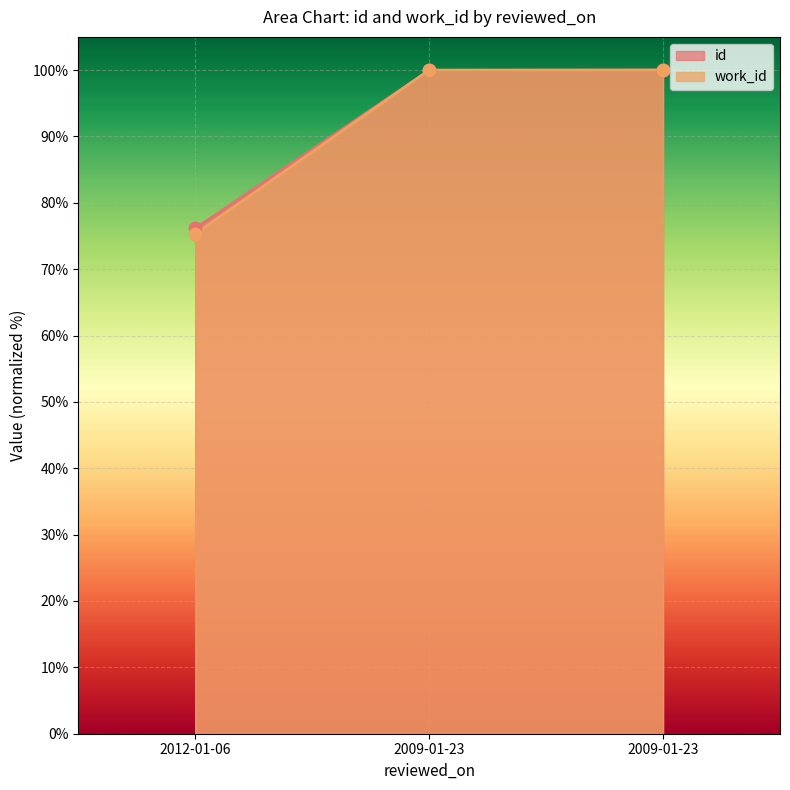

Which series has the largest Y range (max minus min)?

work_id